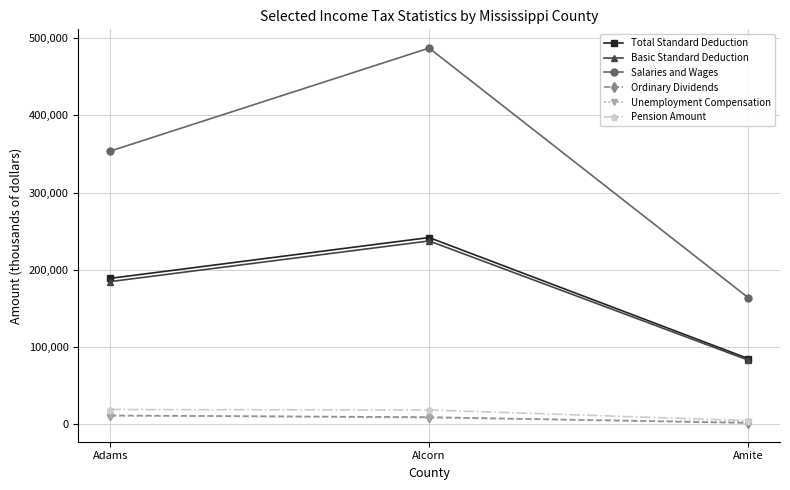

What is the difference between the second highest and minimum values in the Pension Amount series?

13760